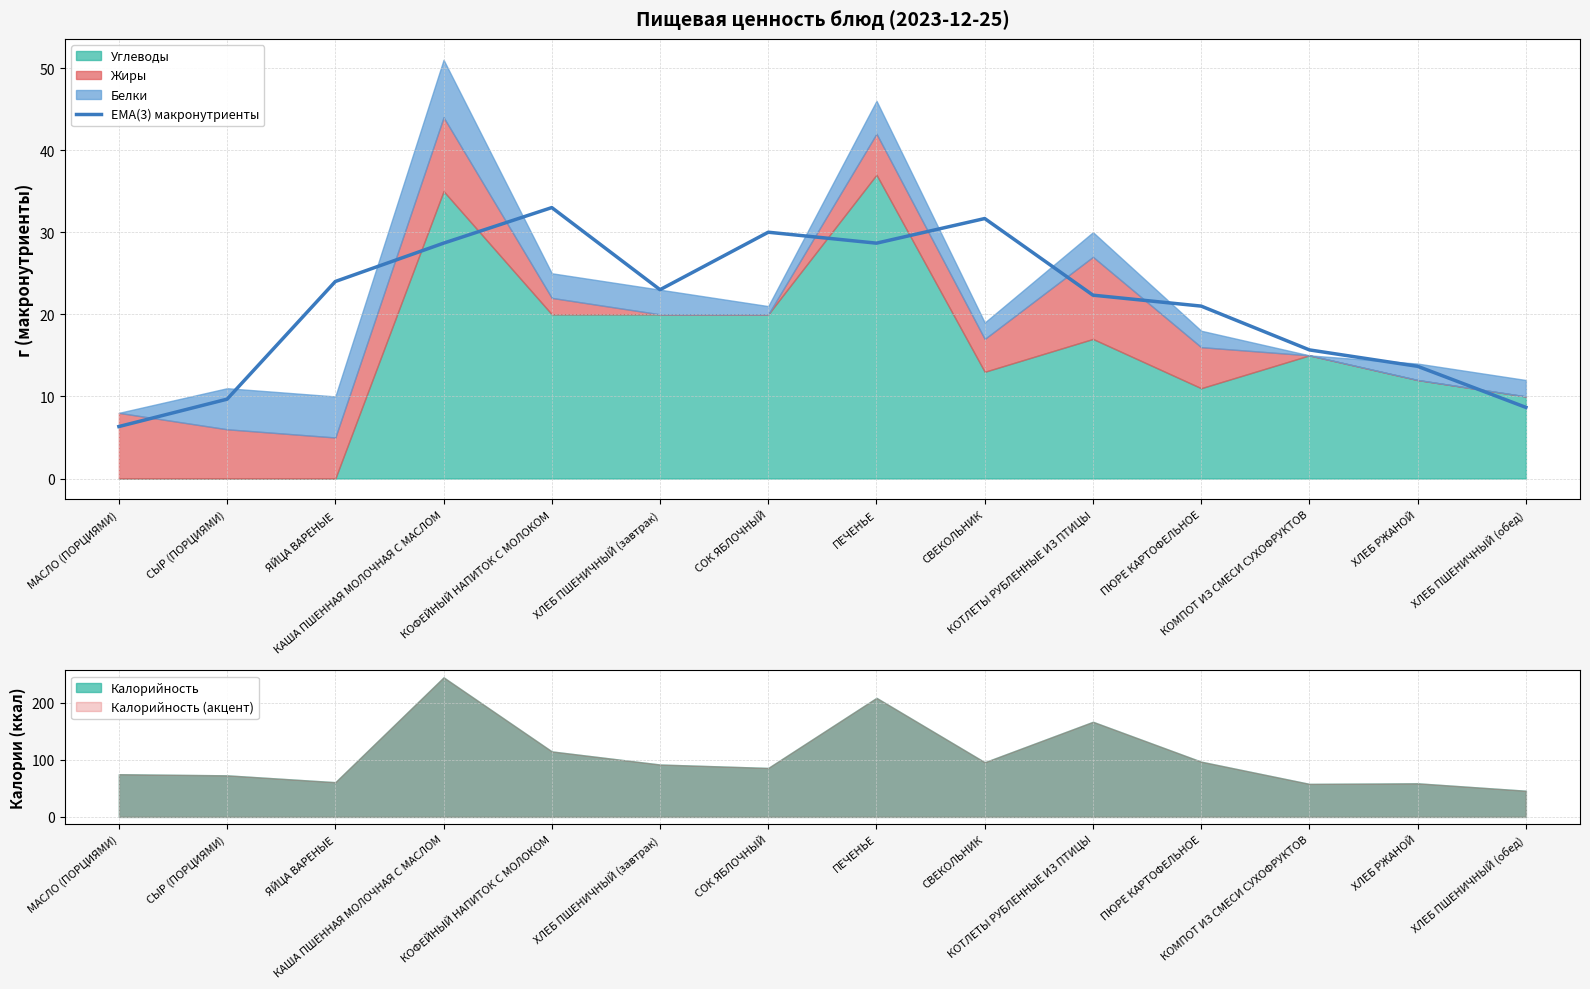

At which category does the chart reach its minimum across all series?

МАСЛО (ПОРЦИЯМИ)